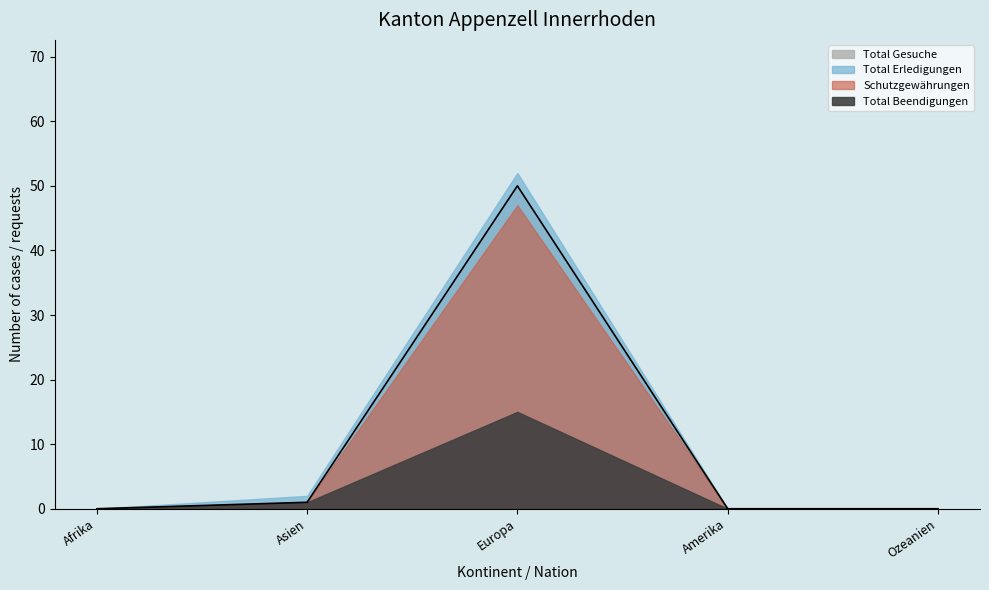

At which category does the chart reach its peak across all series?

Europa